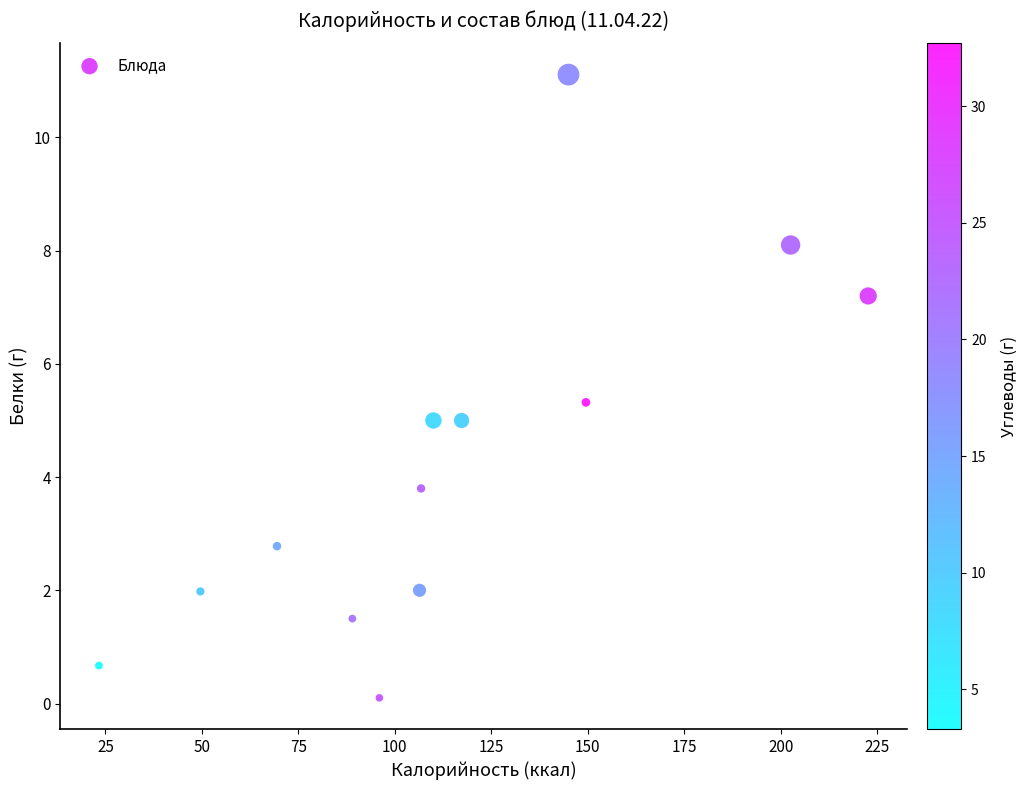

What is the range of X values (max minus min)?

199.3